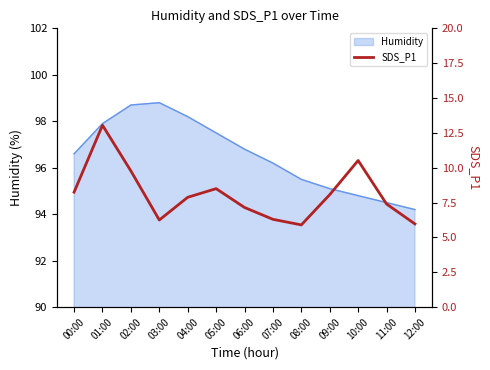

What is the greatest value displayed?

13.1